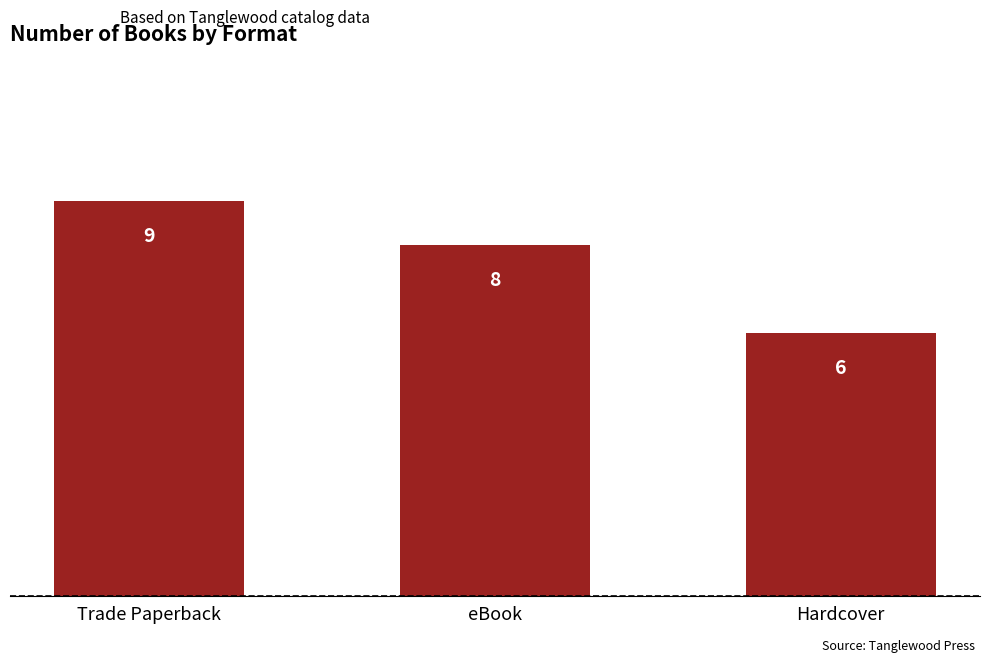

Reading left to right, transcribe all the data shown in this chart.

9	8	6